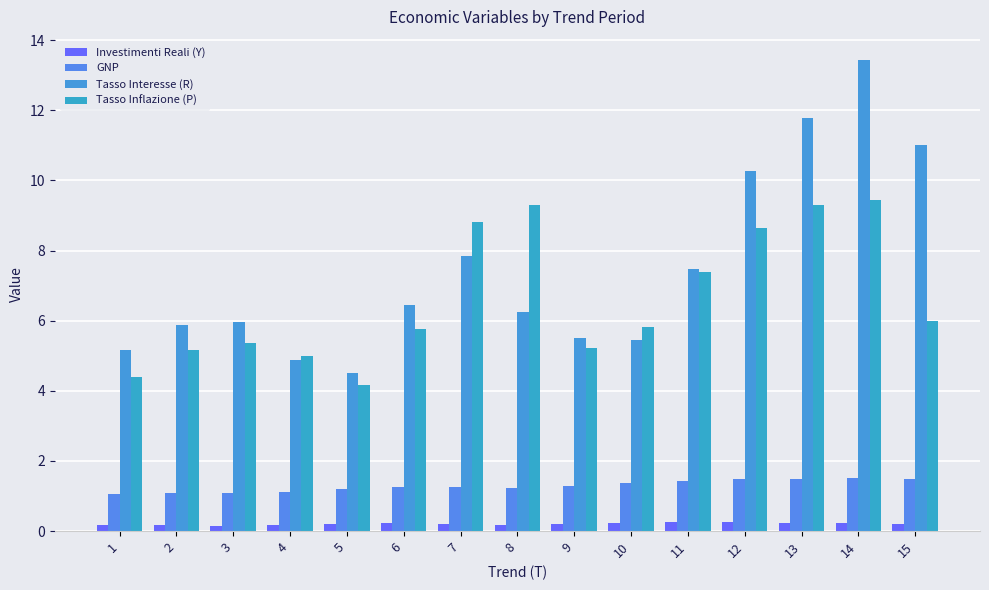

What is the sum of the Investimenti Reali (Y) values at 8 and 6?

0.4